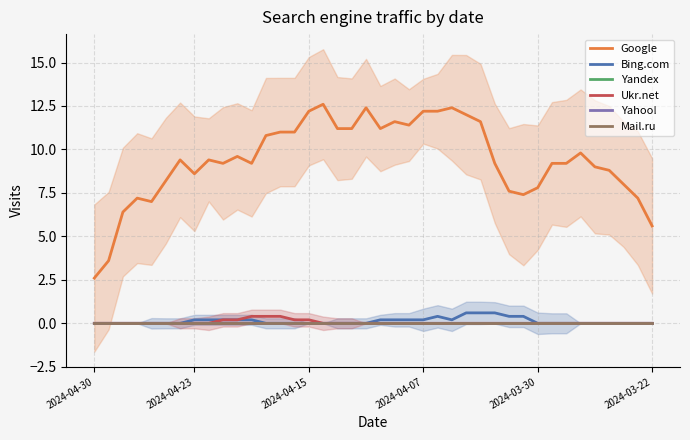

Reading right to left, transcribe all the data shown in this chart.

Google: 5.6	7.2	8.0	8.8	9.0	9.8	9.2	9.2	7.8	7.4	7.6	9.2	11.6	12.0	12.4	12.2	12.2	11.4	11.6	11.2	12.4	11.2	11.2	12.6	12.2	11.0	11.0	10.8	9.2	9.6	9.2	9.4	8.6	9.4	8.2	7.0	7.2	6.4	3.6	2.6
Bing.com: 0.0	0.0	0.0	0.0	0.0	0.0	0.0	0.0	0.0	0.4	0.4	0.6	0.6	0.6	0.2	0.4	0.2	0.2	0.2	0.2	0.0	0.0	0.0	0.0	0.0	0.0	0.0	0.0	0.2	0.2	0.2	0.2	0.2	0.0	0.0	0.0	0.0	0.0	0.0	0.0
Yandex: 0.0	0.0	0.0	0.0	0.0	0.0	0.0	0.0	0.0	0.0	0.0	0.0	0.0	0.0	0.0	0.0	0.0	0.0	0.0	0.0	0.0	0.0	0.0	0.0	0.0	0.0	0.0	0.0	0.0	0.0	0.0	0.0	0.0	0.0	0.0	0.0	0.0	0.0	0.0	0.0
Ukr.net: 0.0	0.0	0.0	0.0	0.0	0.0	0.0	0.0	0.0	0.0	0.0	0.0	0.0	0.0	0.0	0.0	0.0	0.0	0.0	0.0	0.0	0.0	0.0	0.0	0.2	0.2	0.4	0.4	0.4	0.2	0.2	0.0	0.0	0.0	0.0	0.0	0.0	0.0	0.0	0.0
Yahoo!: 0.0	0.0	0.0	0.0	0.0	0.0	0.0	0.0	0.0	0.0	0.0	0.0	0.0	0.0	0.0	0.0	0.0	0.0	0.0	0.0	0.0	0.0	0.0	0.0	0.0	0.0	0.0	0.0	0.0	0.0	0.0	0.0	0.0	0.0	0.0	0.0	0.0	0.0	0.0	0.0
Mail.ru: 0.0	0.0	0.0	0.0	0.0	0.0	0.0	0.0	0.0	0.0	0.0	0.0	0.0	0.0	0.0	0.0	0.0	0.0	0.0	0.0	0.0	0.0	0.0	0.0	0.0	0.0	0.0	0.0	0.0	0.0	0.0	0.0	0.0	0.0	0.0	0.0	0.0	0.0	0.0	0.0